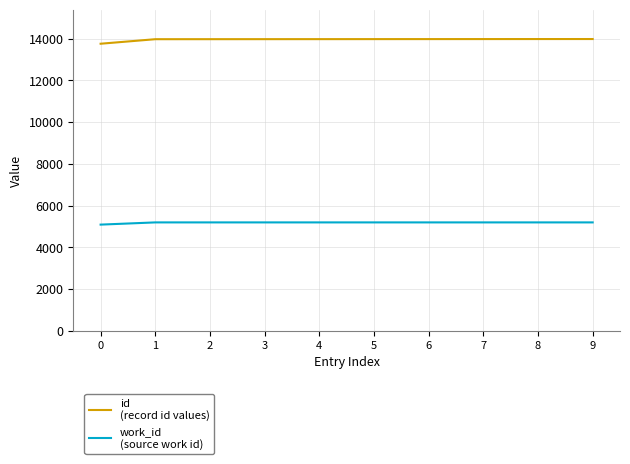

What is the spread (max minus min) of values at 4?

8784